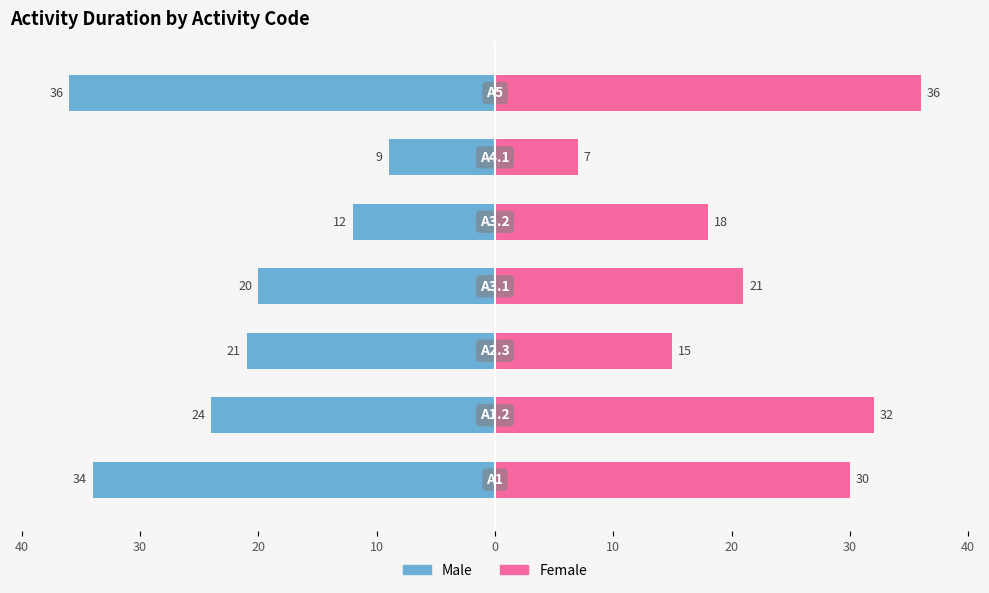

How many bars are there in each group?

2